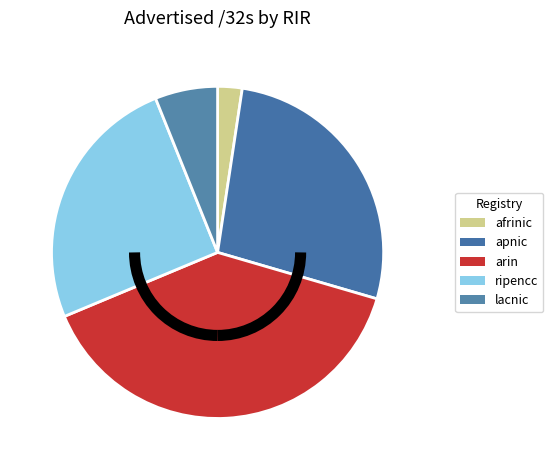

How many segments does this pie chart have?

5